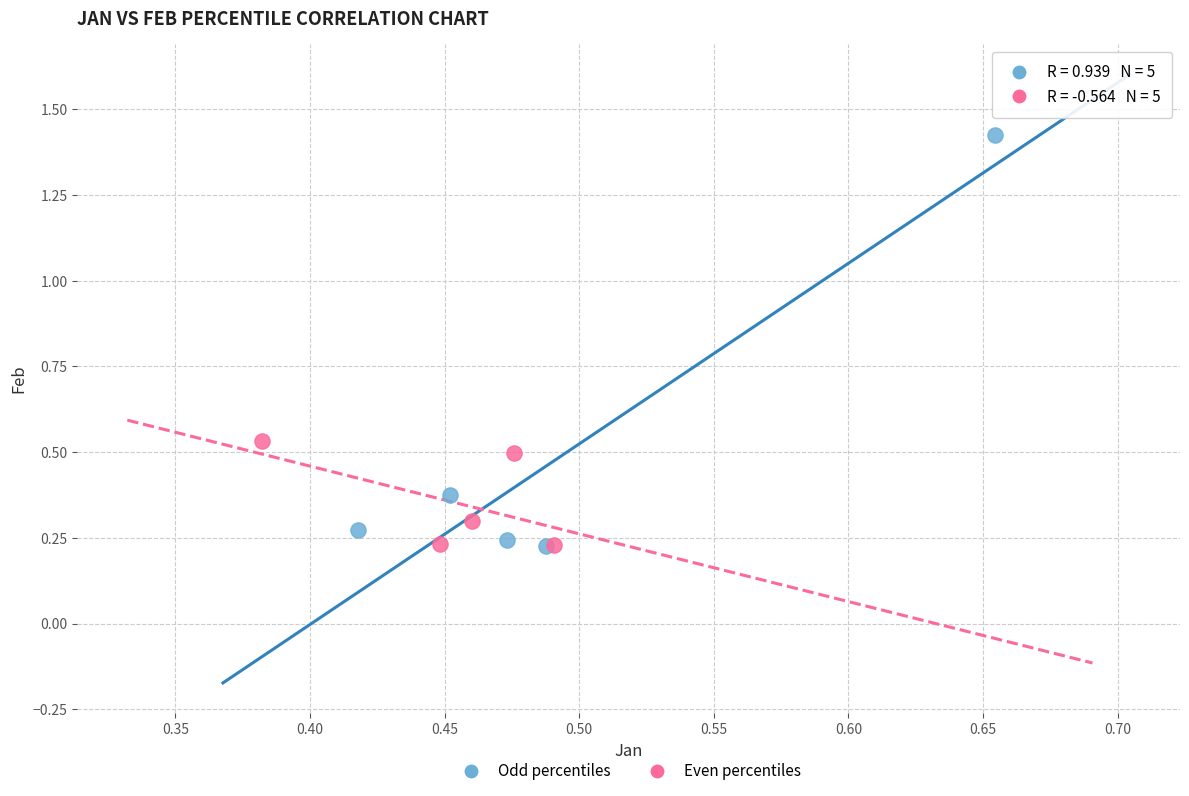

Which series has the widest spread of Y values?

Odd percentiles